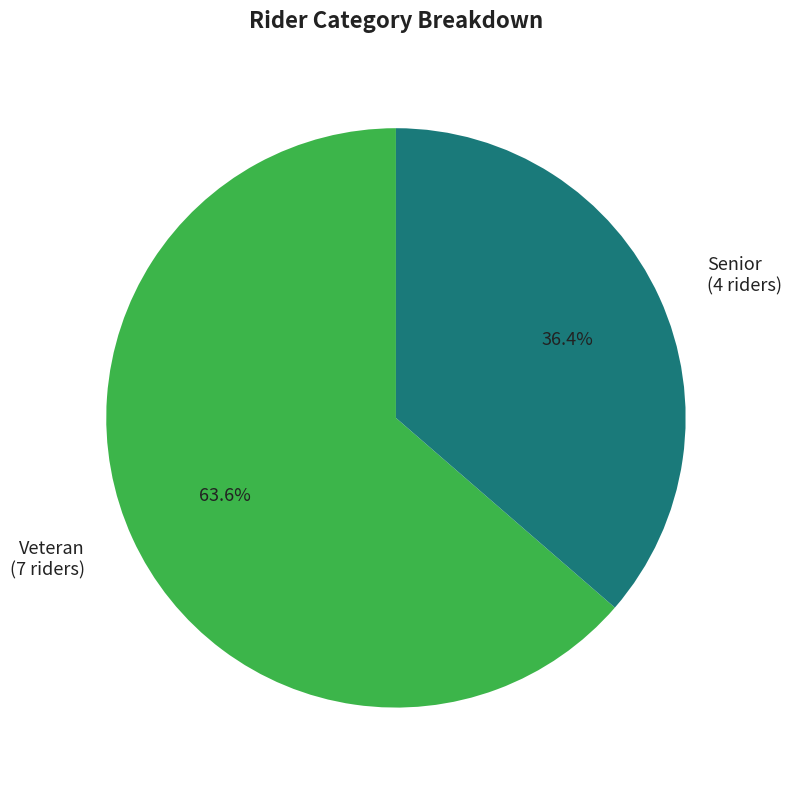

Approximately how many times larger is the value at Senior (4 riders) compared to Veteran (7 riders)?

0.6